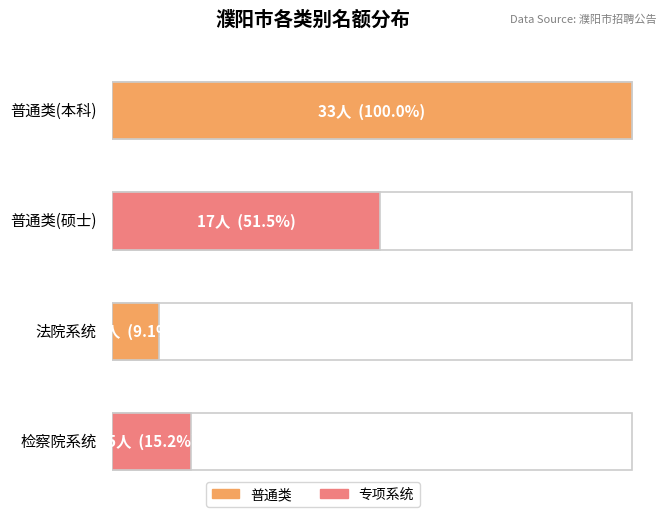

Reading left to right, extract all data points from this chart.

33	17	3	5